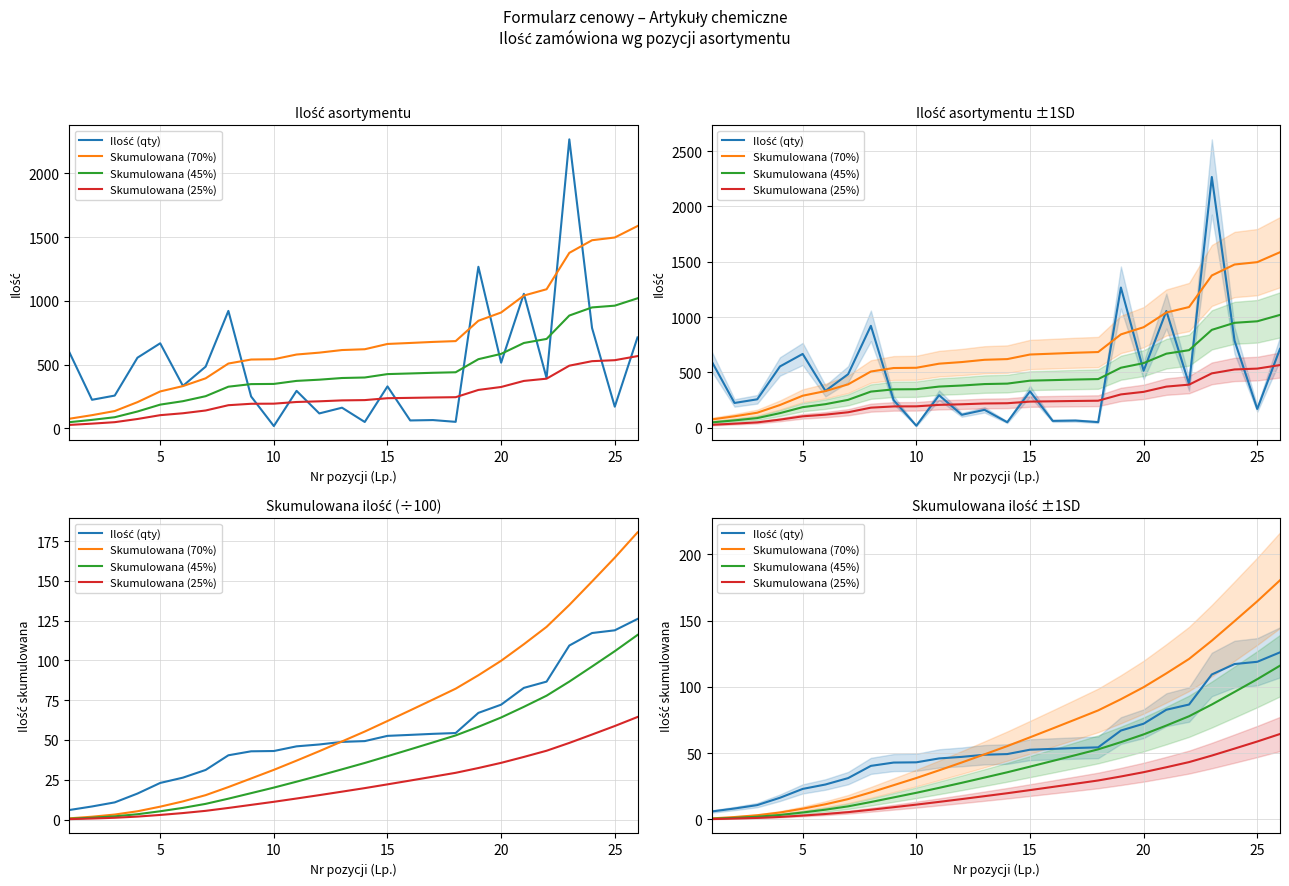

How many distinct data groups are displayed?

4